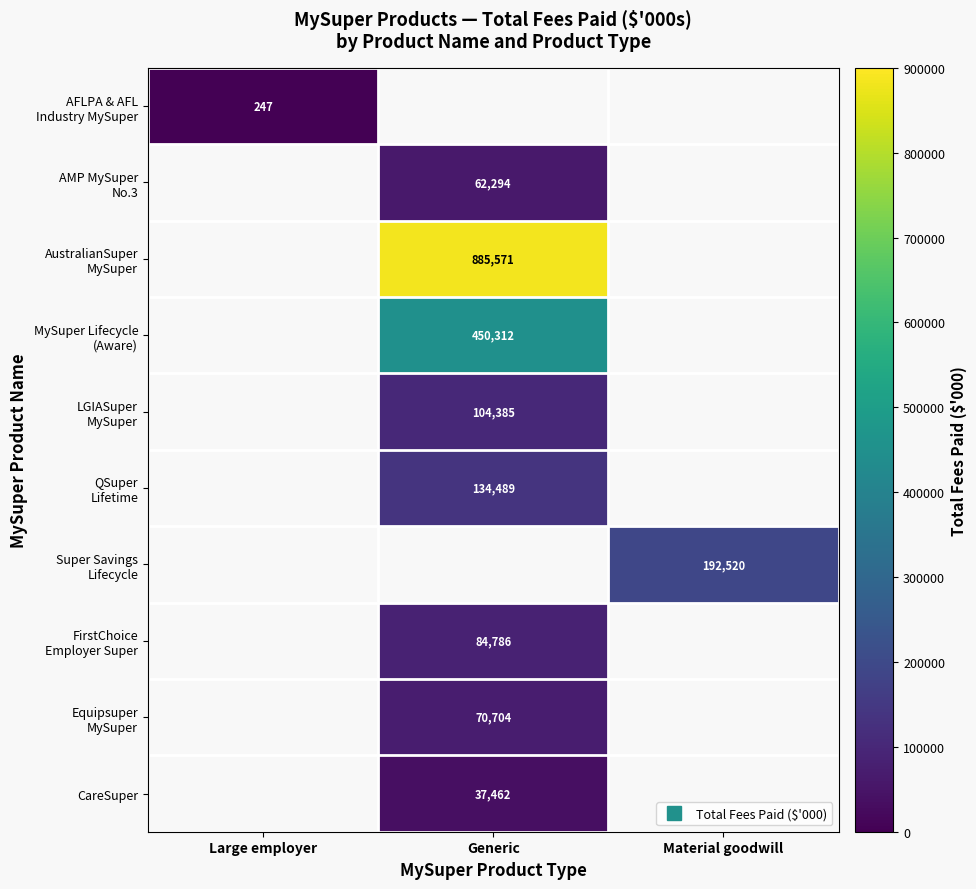

What is the approximate value of AFLPA & AFL Industry MySuper at Large employer?

247.0